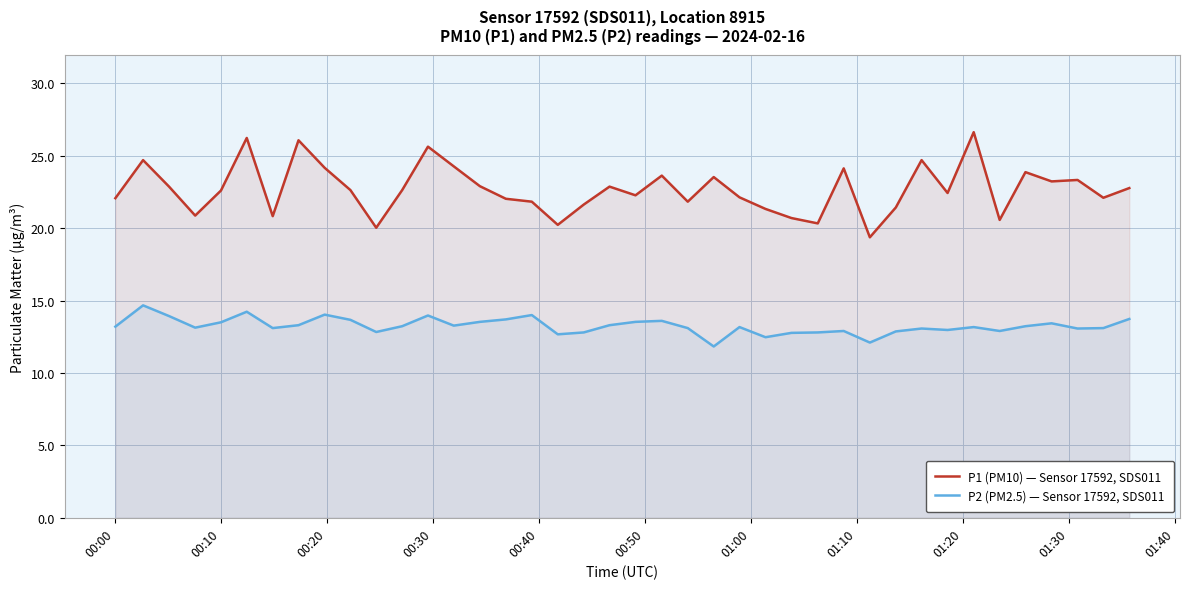

What is the difference between the maximum and minimum values in the P1 (PM10) — Sensor 17592, SDS011 series?

7.3